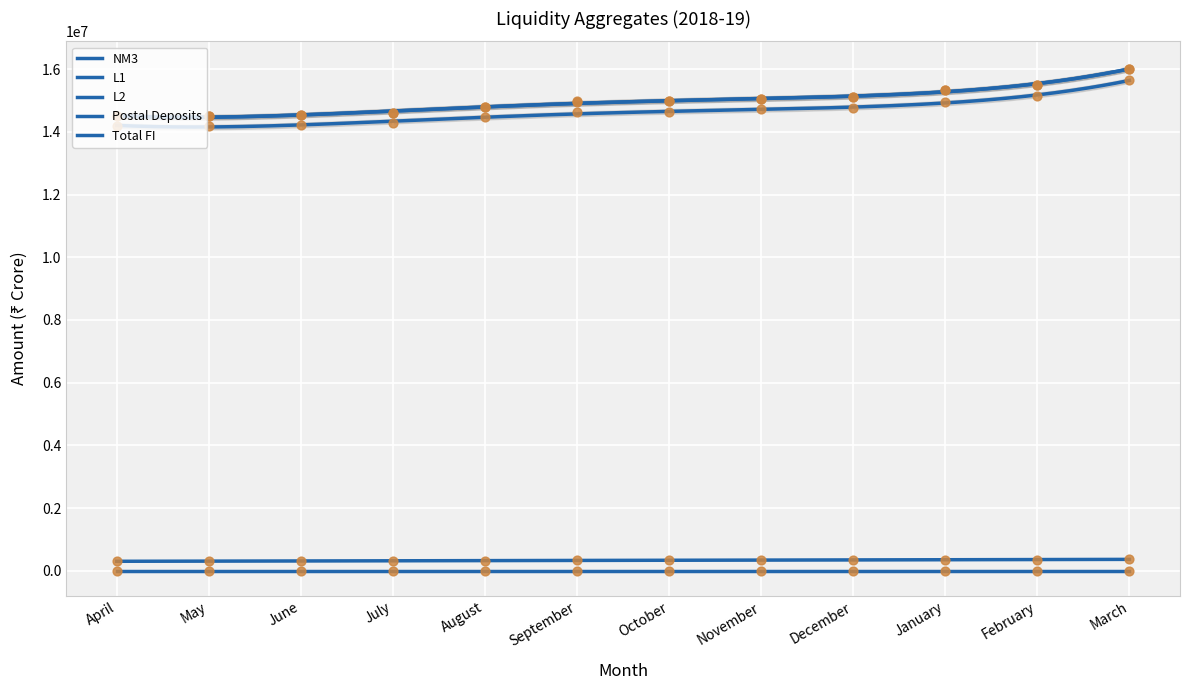

Which series has the largest total across all categories?

L2